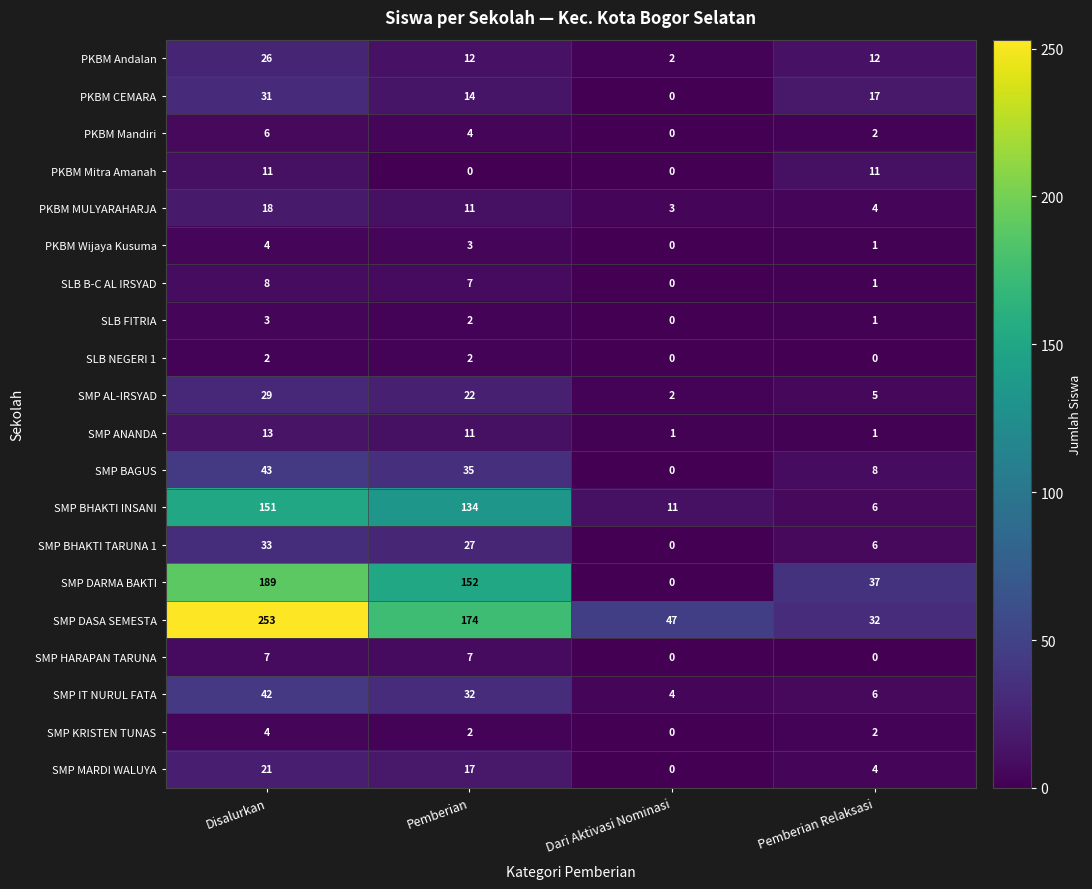

At how many categories does at least one series exceed 149?

2